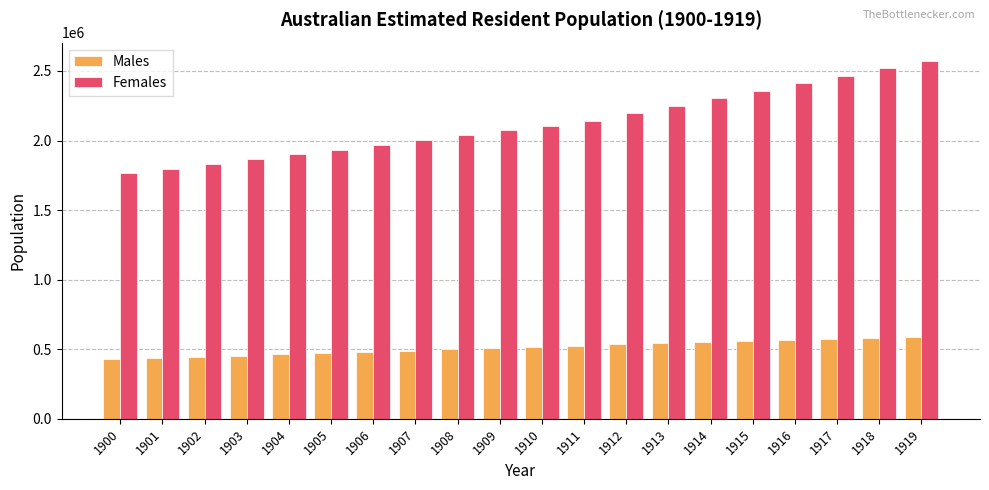

How many bars are there in each group?

2